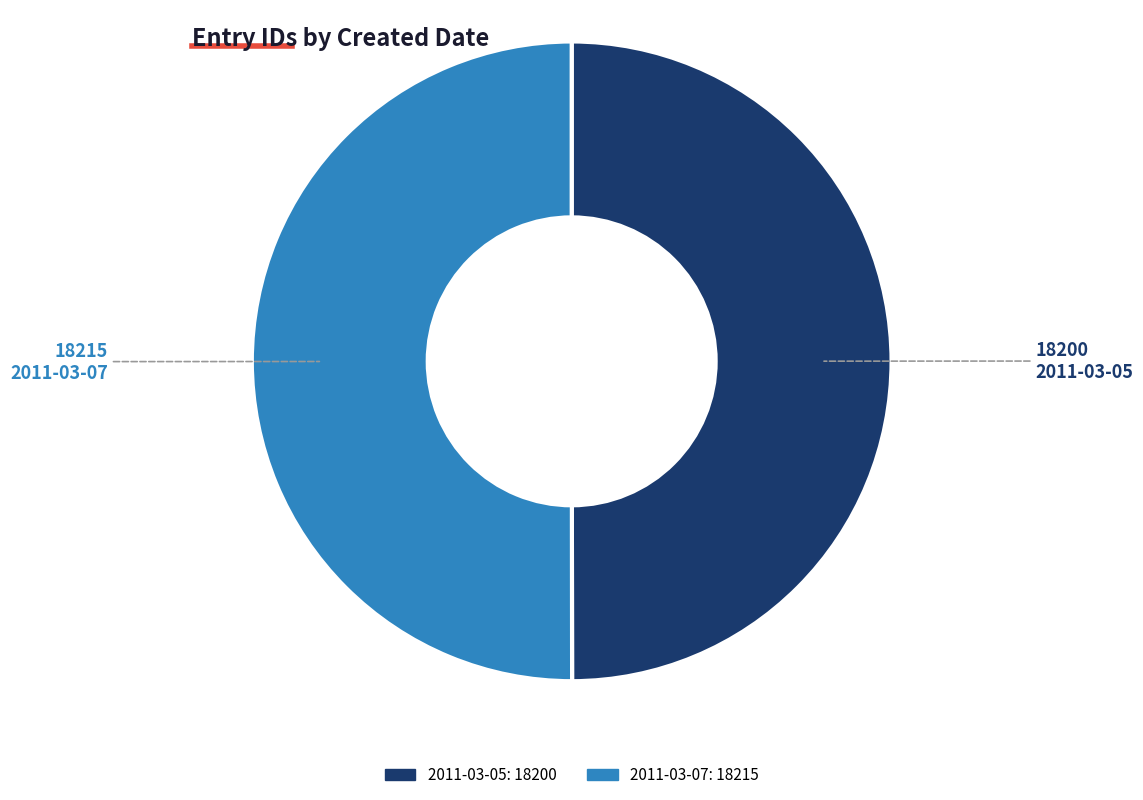

True or false: 2011-03-07 accounts for 50% of the total.

True